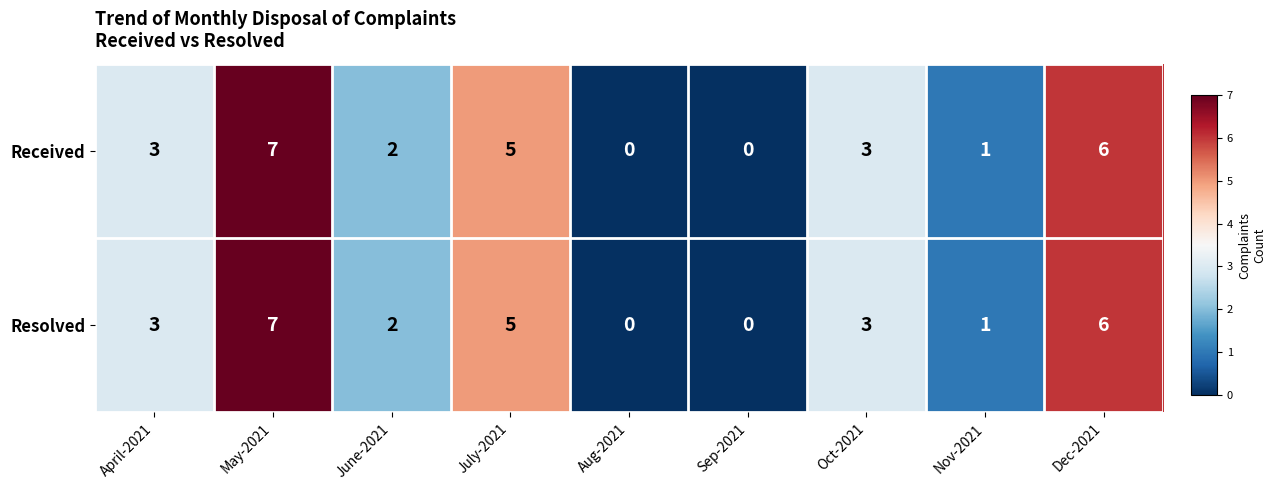

Reading left to right, what are all the values shown in this chart?

Received: April-2021=3	May-2021=7	June-2021=2	July-2021=5	Aug-2021=0	Sep-2021=0	Oct-2021=3	Nov-2021=1	Dec-2021=6
Resolved: April-2021=3	May-2021=7	June-2021=2	July-2021=5	Aug-2021=0	Sep-2021=0	Oct-2021=3	Nov-2021=1	Dec-2021=6